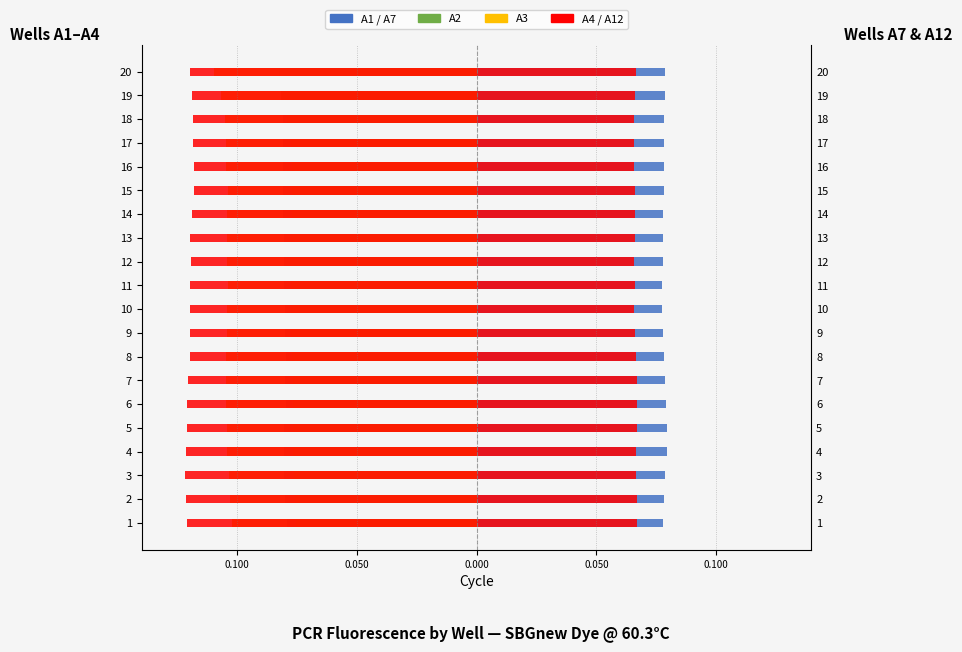

Reading right to left, what are all the values shown in this chart?

A1: -0.1	-0.1	-0.1	-0.1	-0.1	-0.1	-0.1	-0.1	-0.1	-0.1	-0.1	-0.1	-0.1	-0.1	-0.1	-0.1	-0.1	-0.1	-0.1	-0.1
A2: -0.1	-0.1	-0.1	-0.1	-0.1	-0.1	-0.1	-0.1	-0.1	-0.1	-0.1	-0.1	-0.1	-0.1	-0.1	-0.1	-0.1	-0.1	-0.1	-0.1
A3: -0.1	-0.1	-0.1	-0.1	-0.1	-0.1	-0.1	-0.1	-0.1	-0.1	-0.1	-0.1	-0.1	-0.1	-0.1	-0.1	-0.1	-0.1	-0.1	-0.1
A4: -0.1	-0.1	-0.1	-0.1	-0.1	-0.1	-0.1	-0.1	-0.1	-0.1	-0.1	-0.1	-0.1	-0.1	-0.1	-0.1	-0.1	-0.1	-0.1	-0.1
A7: 0.1	0.1	0.1	0.1	0.1	0.1	0.1	0.1	0.1	0.1	0.1	0.1	0.1	0.1	0.1	0.1	0.1	0.1	0.1	0.1
A12: 0.1	0.1	0.1	0.1	0.1	0.1	0.1	0.1	0.1	0.1	0.1	0.1	0.1	0.1	0.1	0.1	0.1	0.1	0.1	0.1